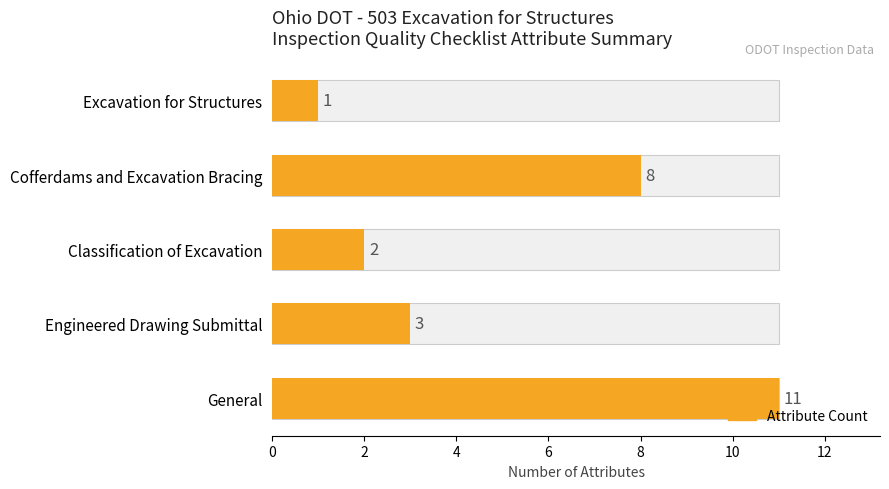

Reading left to right, transcribe all the data shown in this chart.

11	3	2	8	1